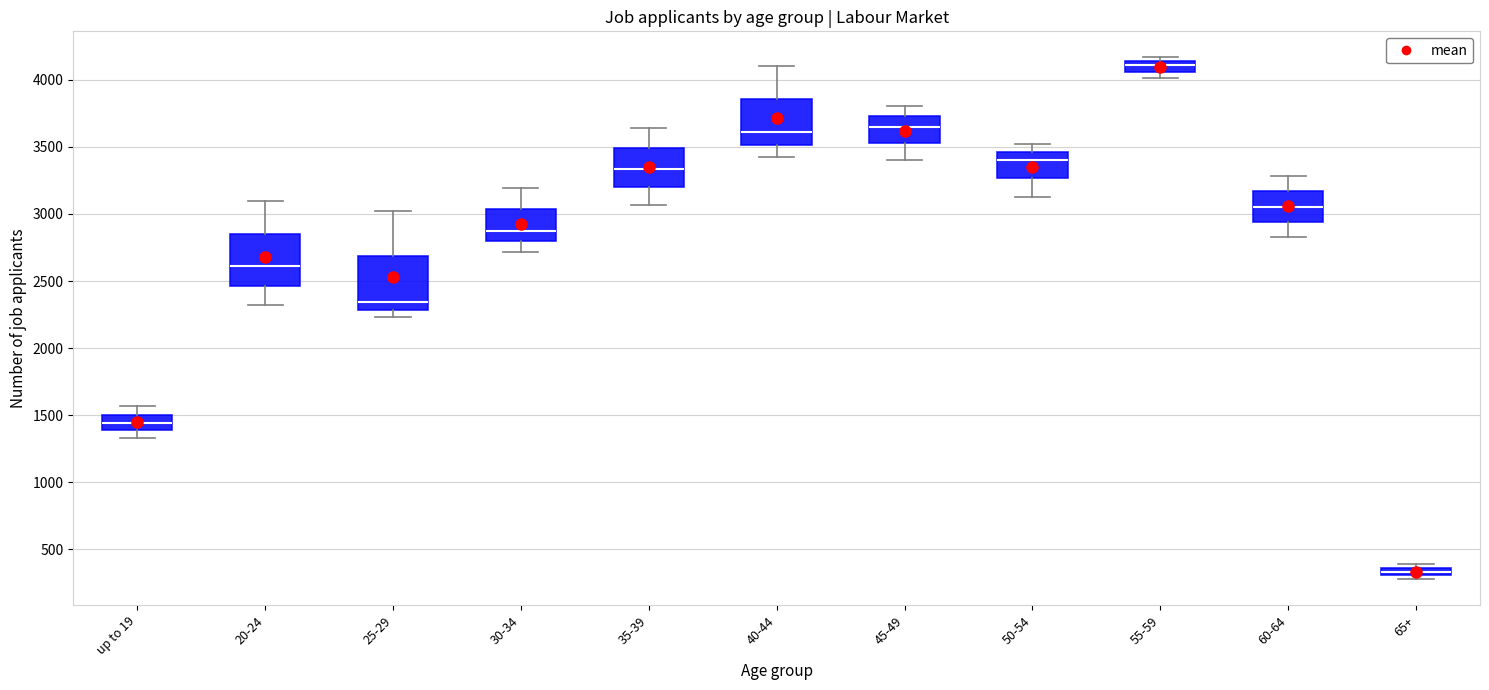

Where does the lower whisker of the box for 35-39 end on the y-axis? The values are not printed on the chart, so give them approximately, as read against the axis.

3050